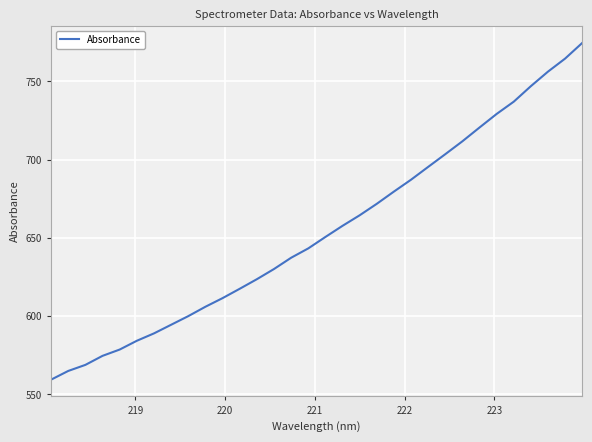

What is the average value?

654.2